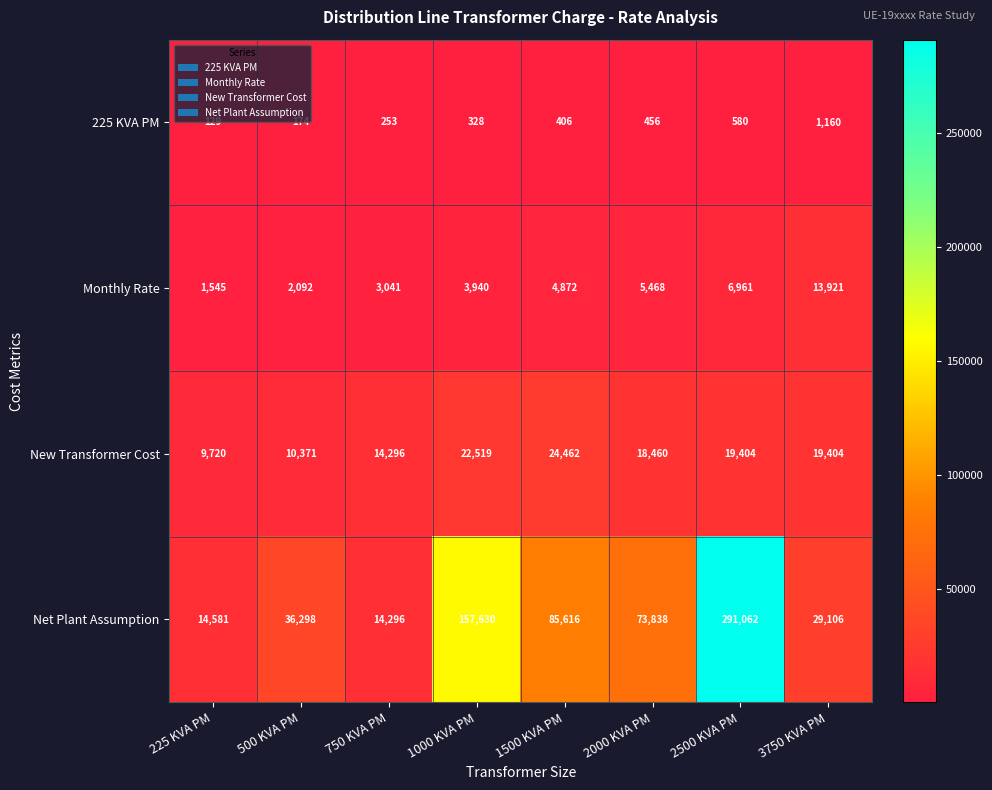

Where does the New Transformer Cost series first go above 19404?

1000 KVA PM